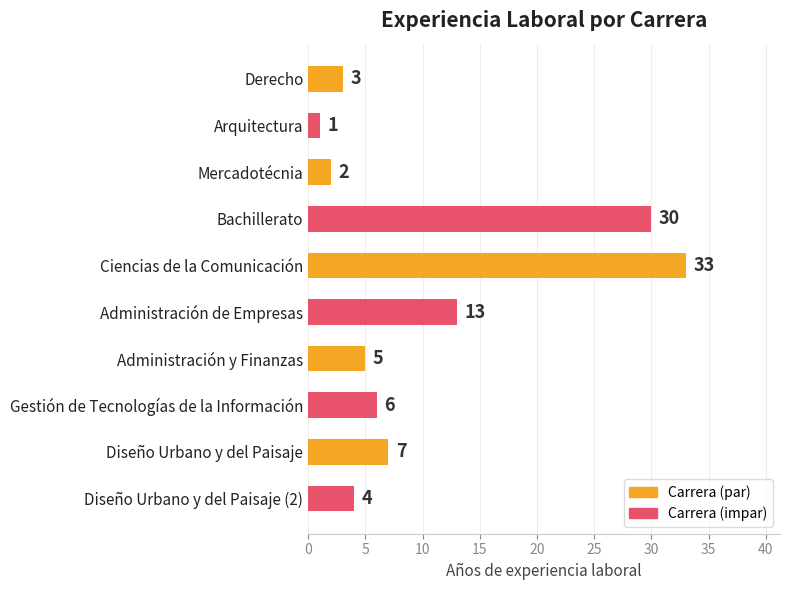

True or false: the data shows 6 at Gestión de Tecnologías de la Información.

True